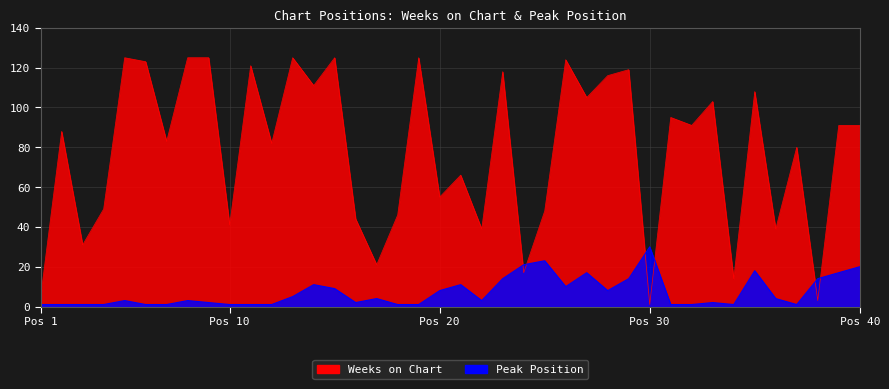

List the series in order of their overall mean, highest first.

Weeks on Chart, Peak Position